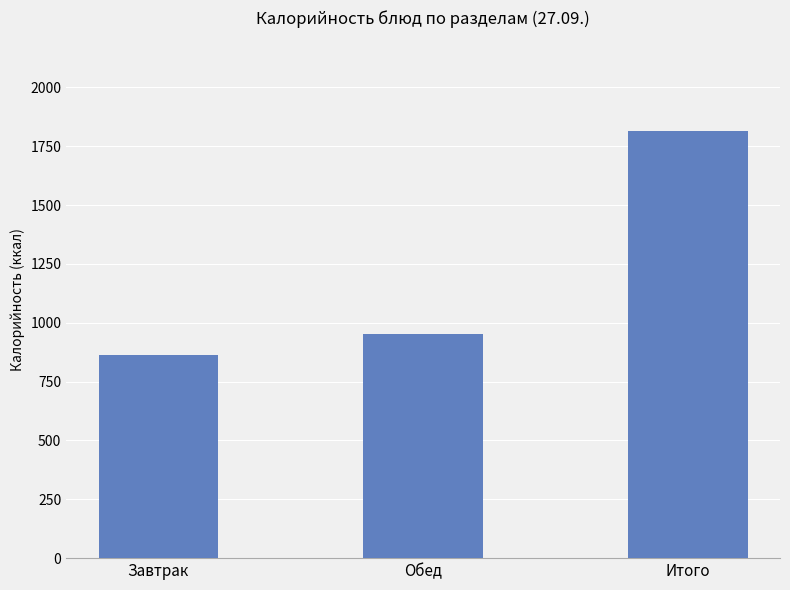

What is the maximum value shown in the chart?

1816